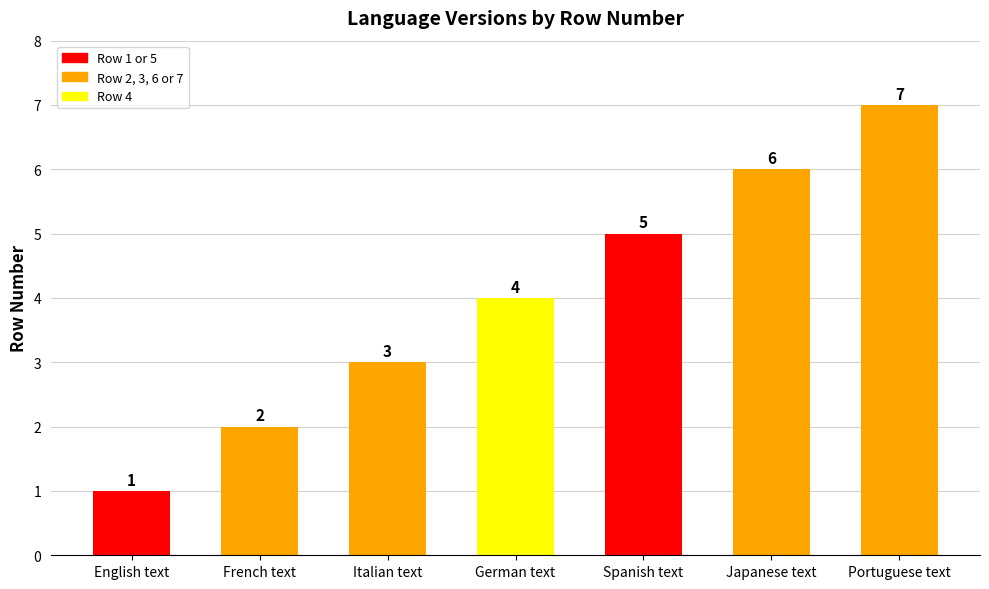

What is the difference between the values at Portuguese text and Spanish text?

2